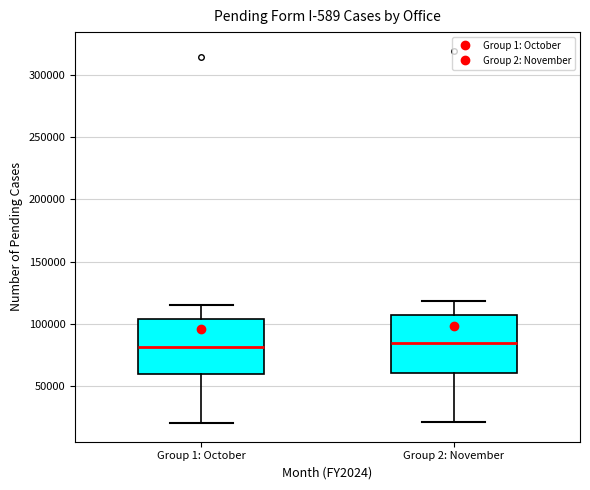

Reading left to right, read every box against the y-axis: the position of its median line, the range the box covers, and the ends of its whiskers. The values are not printed on the chart, so give them approximately, as read against the axis.

Group 1: October: median 80000, box 60000 to 105000, whiskers 20000 to 115000
Group 2: November: median 85000, box 60000 to 105000, whiskers 20000 to 120000